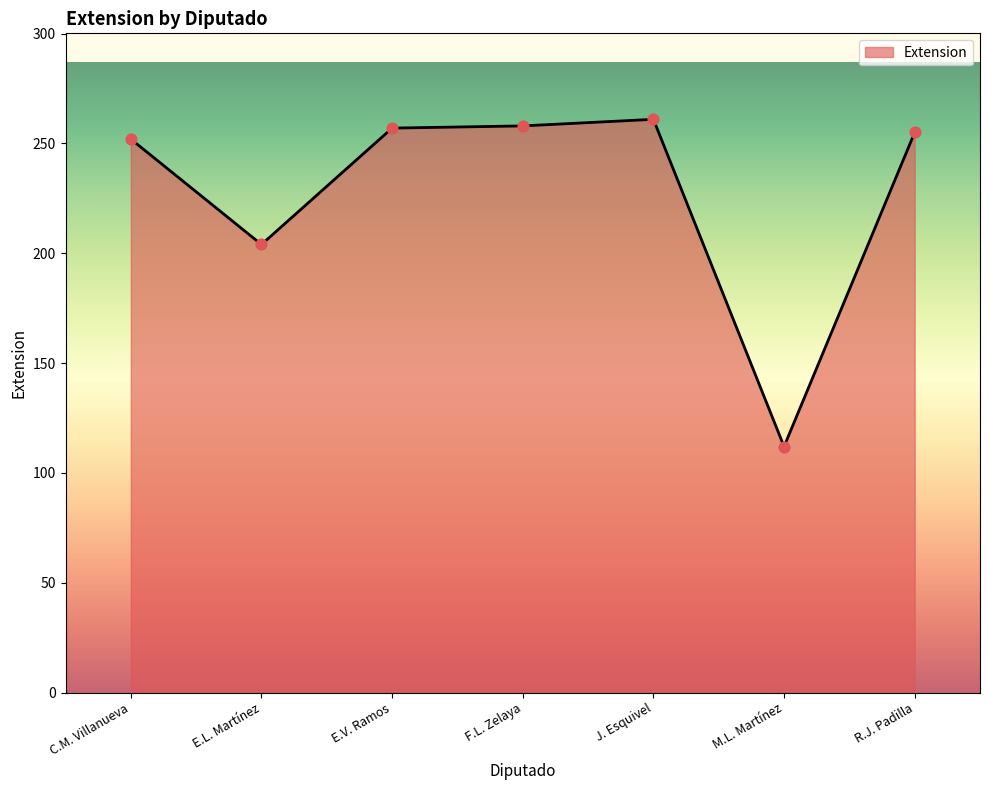

Approximately how many times larger is the value at C.M. Villanueva compared to J. Esquivel?

1.0